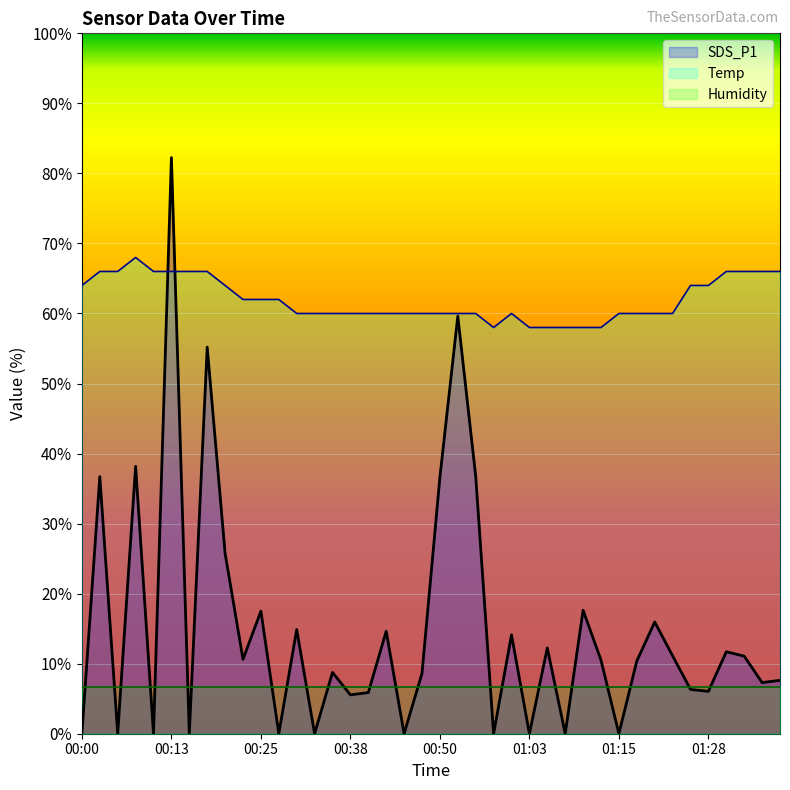

The value of Temp at 00:30 is 60.0. True or false?

True